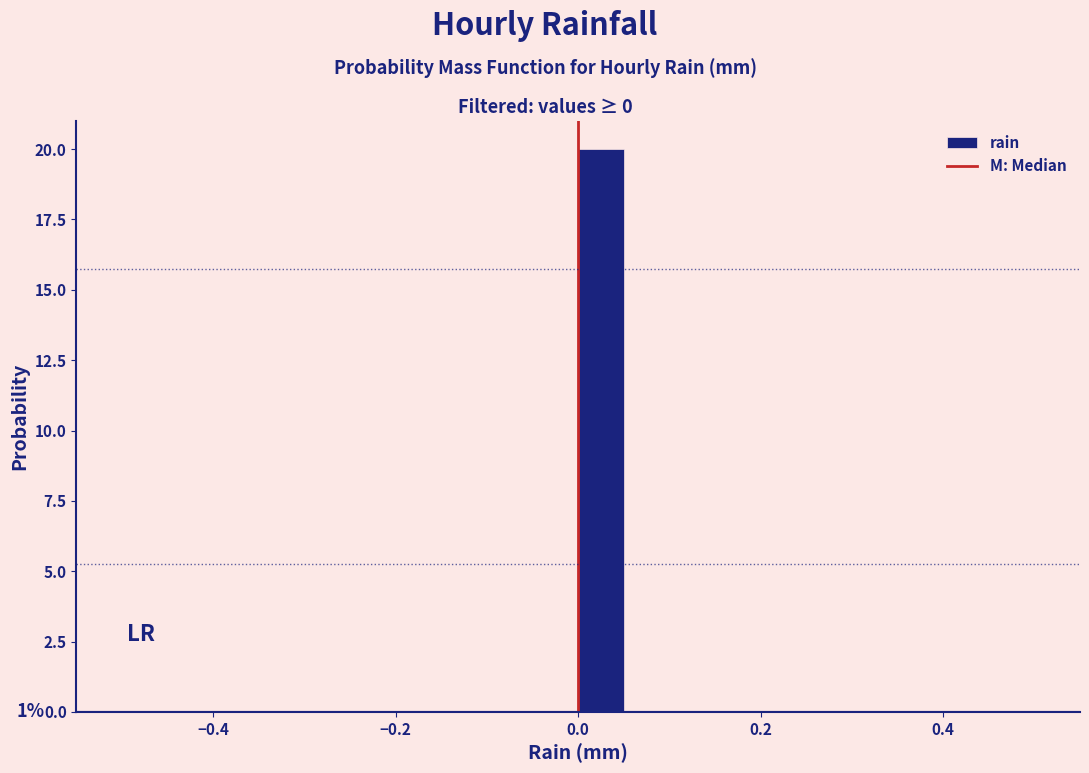

Around what value on the x-axis is the tallest bar? Give the approximate position of its centre, as read against the axis.

0.02